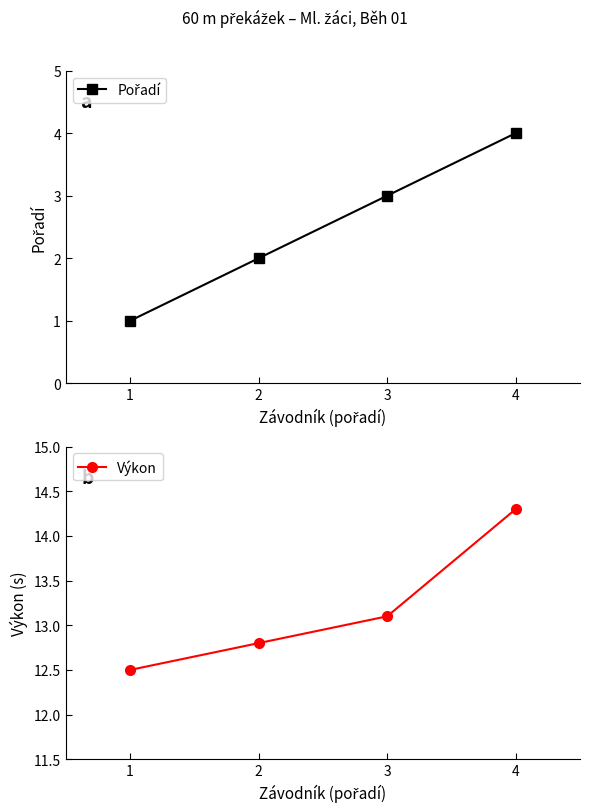

Reading left to right, transcribe all the data shown in this chart.

Pořadí: 1.0	2.0	3.0	4.0
Výkon: 12.5	12.8	13.1	14.3